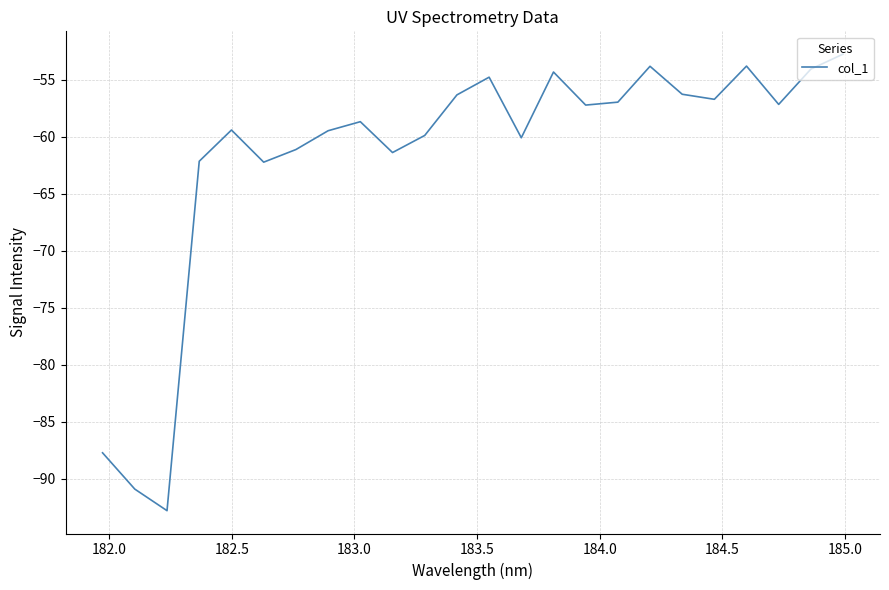

What is the minimum value shown in the chart?

-92.8